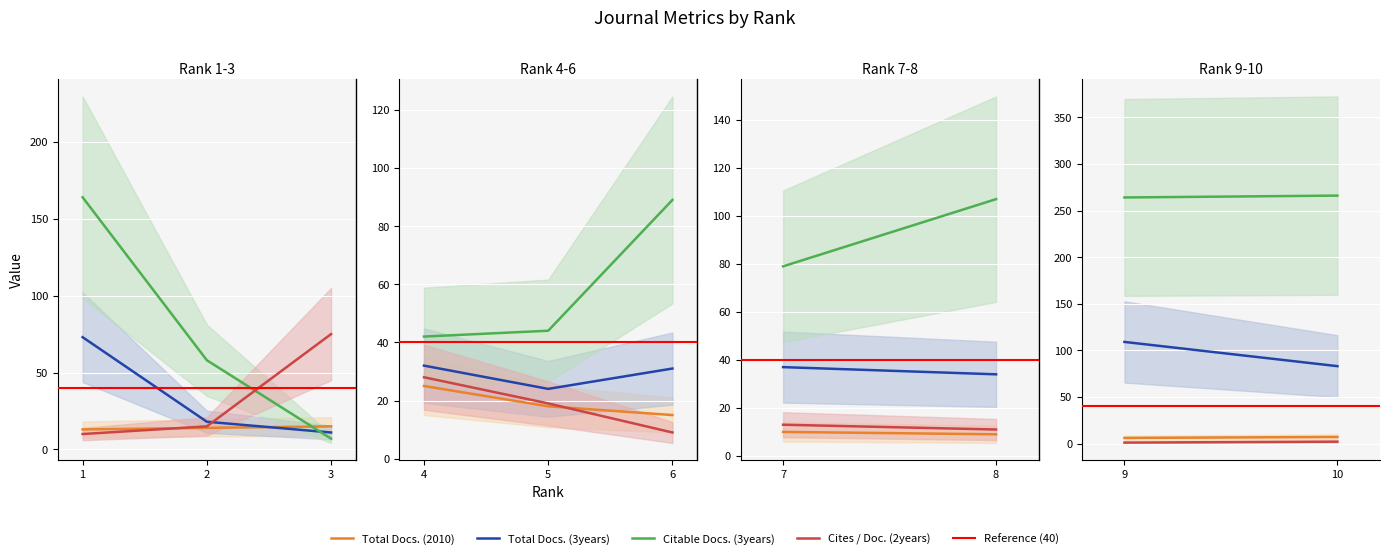

Which series has the largest range (max minus min)?

Citable Docs. (3years)